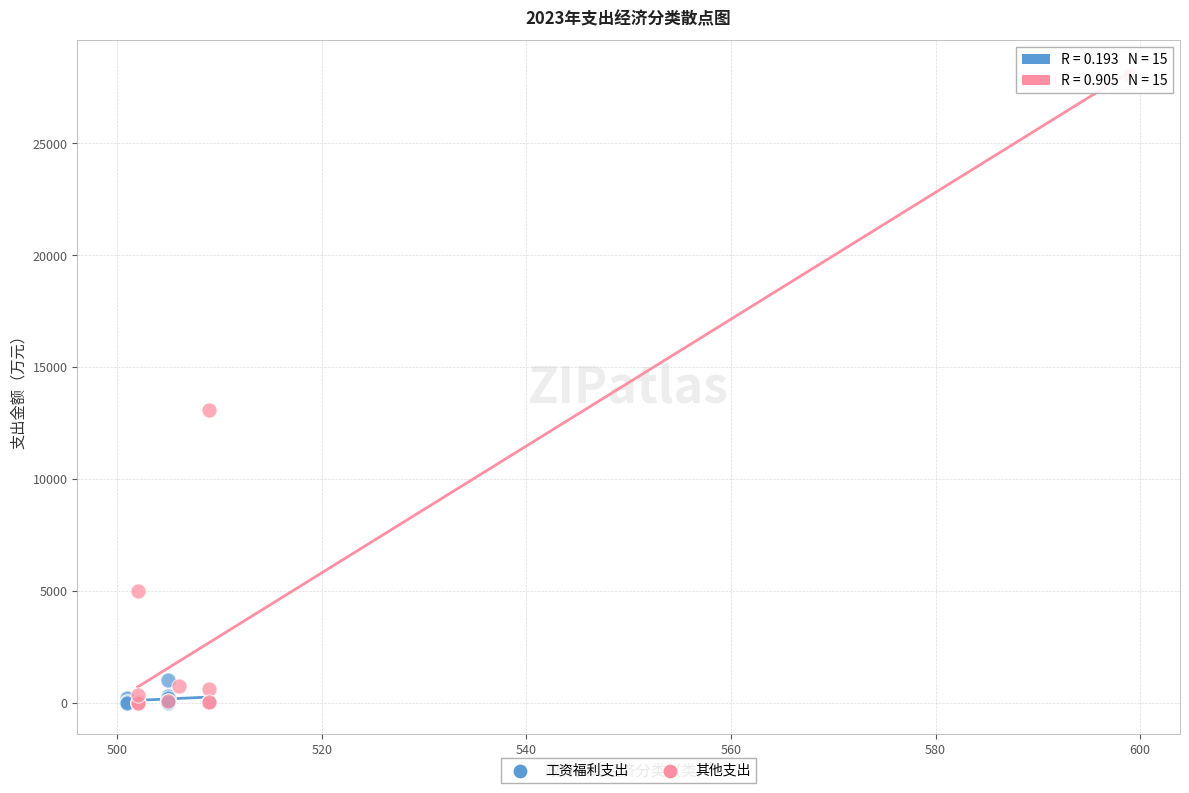

Which series has the widest spread of Y values?

其他支出